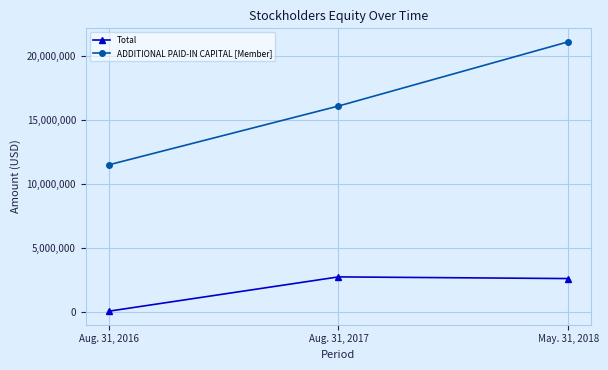

Which series has the largest range (max minus min)?

ADDITIONAL PAID-IN CAPITAL [Member]